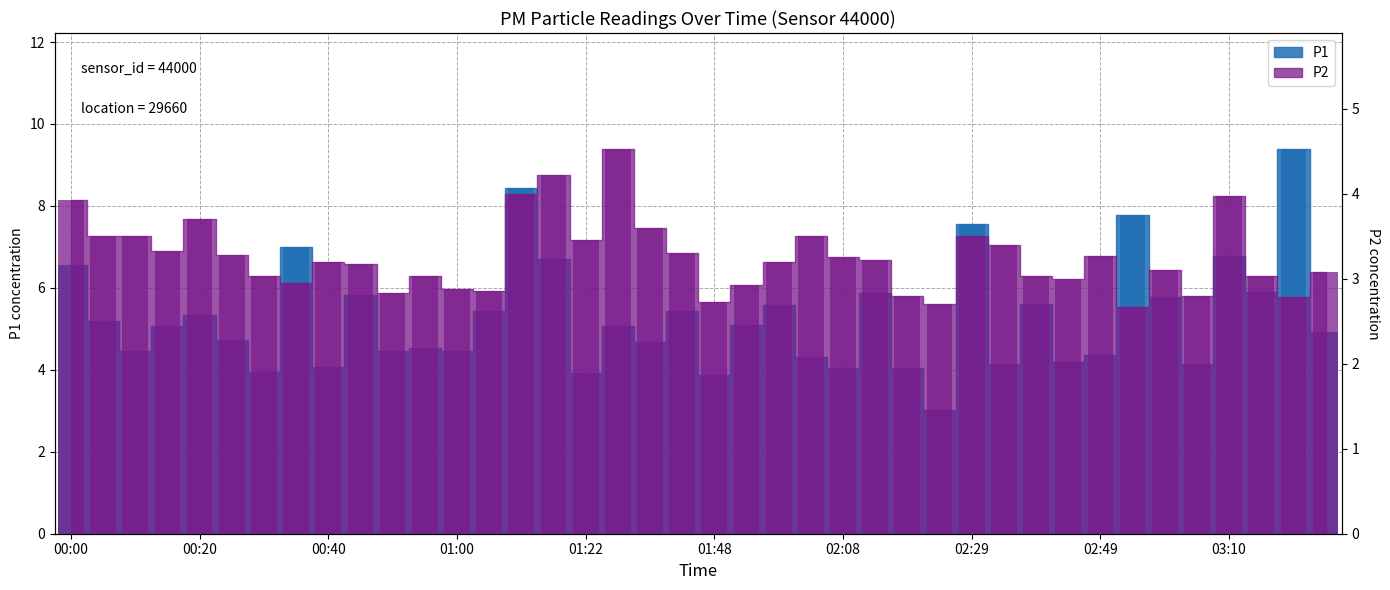

Rank the series by their average value, from lowest to highest.

P2, P1